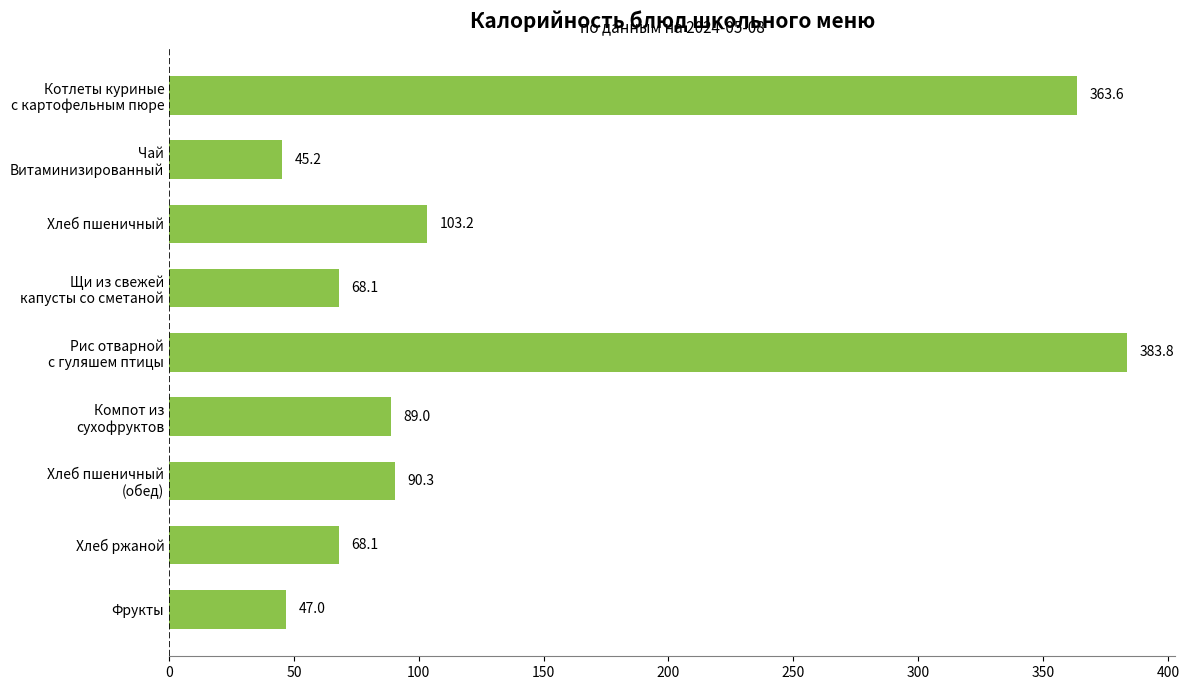

What is the difference between the maximum and minimum values?

338.6